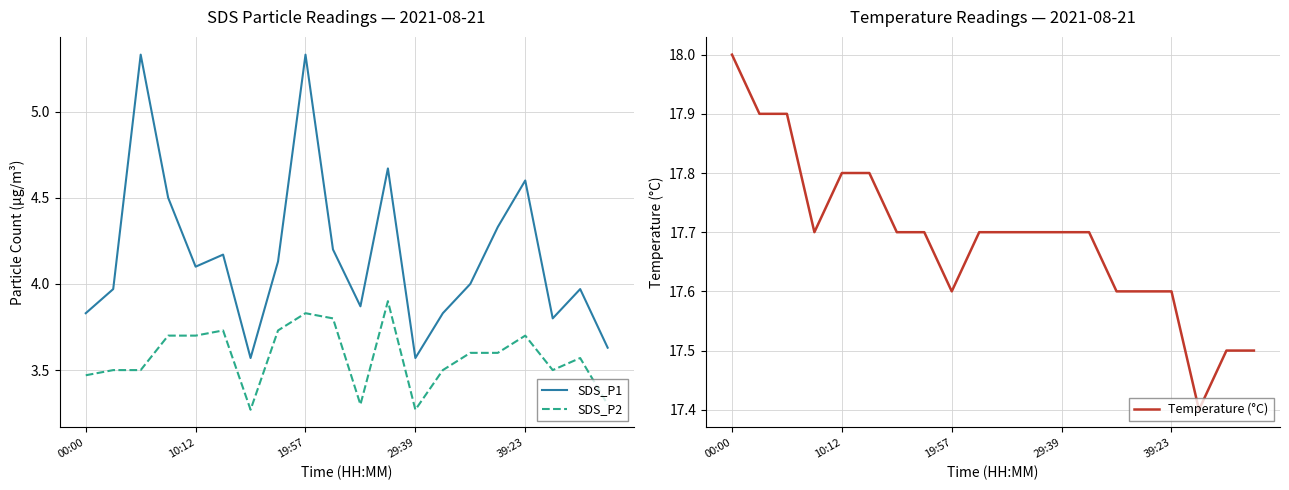

The SDS_P1 series shows 4.1 at 10:12. True or false?

True